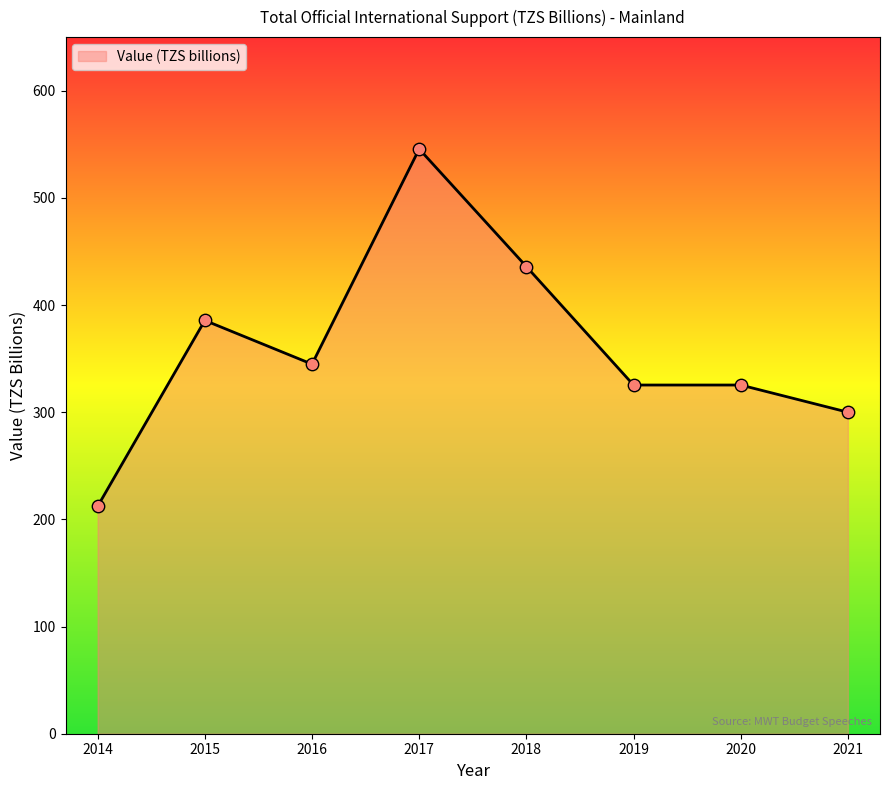

Which has a higher value, 2014 or 2021?

2021